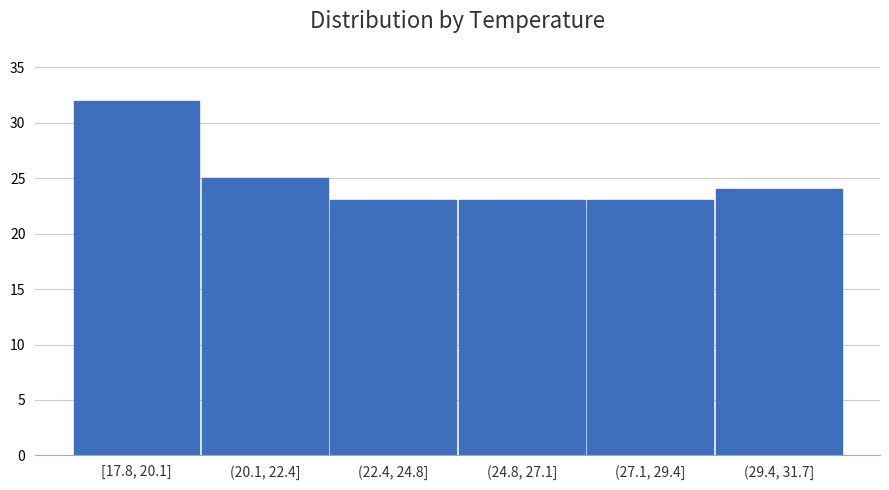

Reading left to right, transcribe all the data shown in this chart.

[17.8, 20.1]=32	(20.1, 22.4]=25	(22.4, 24.8]=23	(24.8, 27.1]=23	(27.1, 29.4]=23	(29.4, 31.7]=24